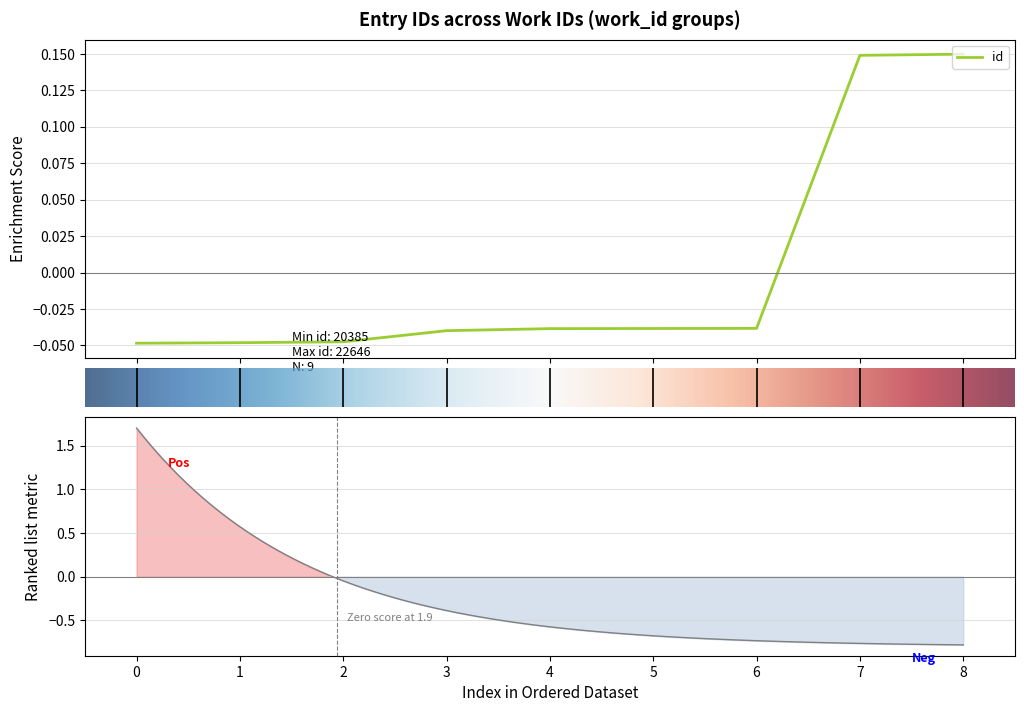

How many values are above zero?

2